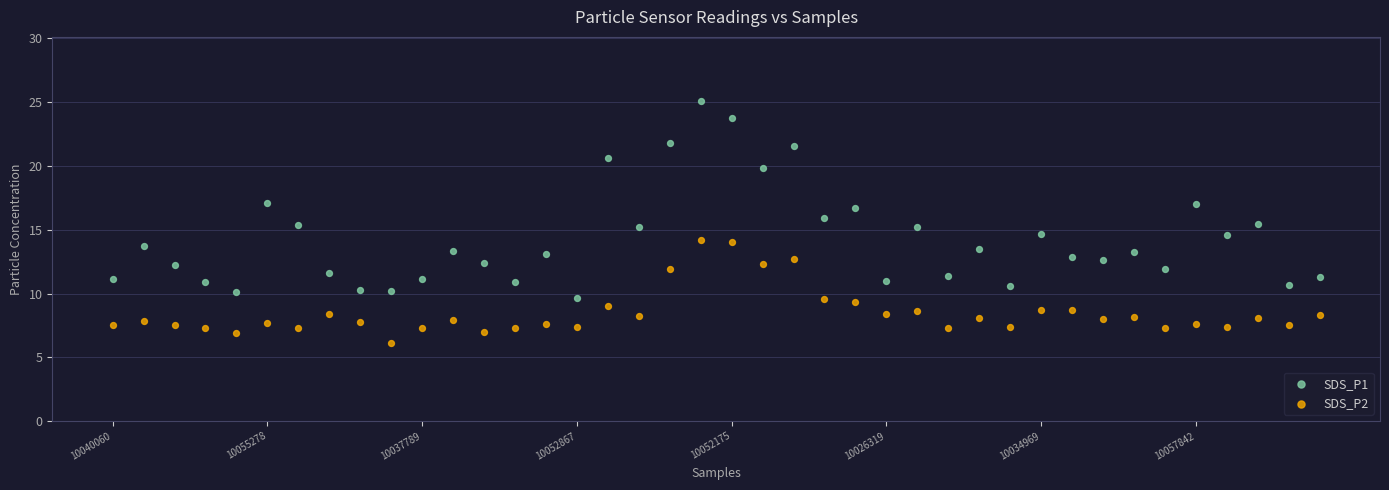

Across all data points, what is the range of Y values (max minus min)?

19.0